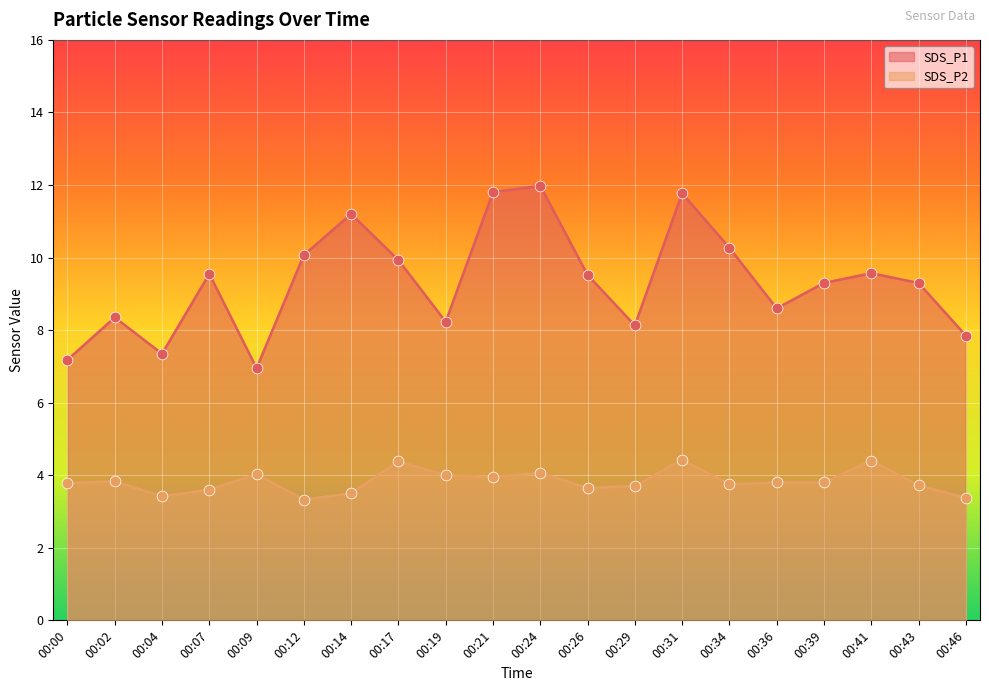

Which series reaches the minimum Y coordinate?

SDS_P2